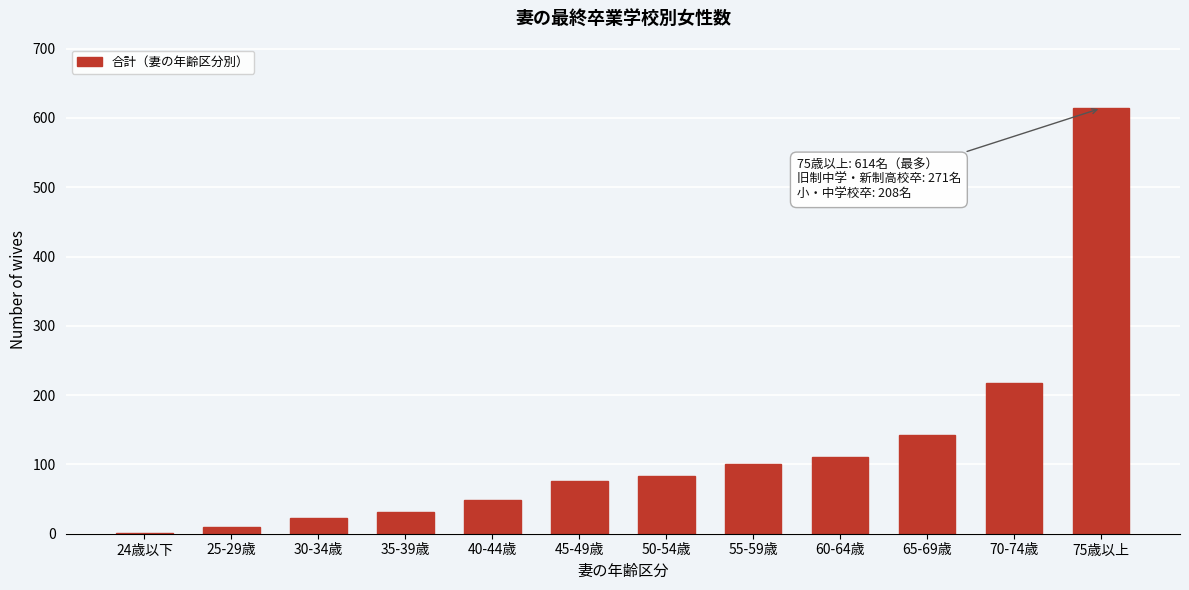

Reading left to right, transcribe all the data shown in this chart.

24歳以下=1	25-29歳=9	30-34歳=22	35-39歳=32	40-44歳=49	45-49歳=76	50-54歳=83	55-59歳=100	60-64歳=111	65-69歳=143	70-74歳=217	75歳以上=614